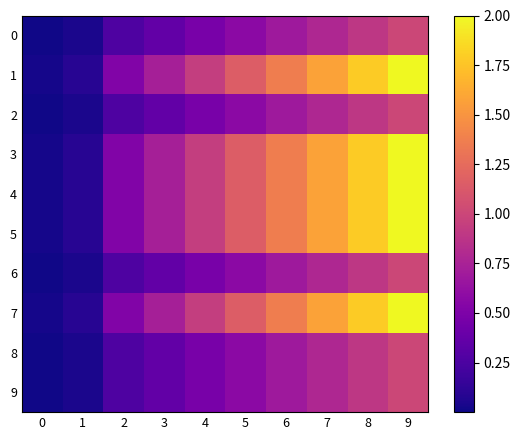

At which category is the sum across all series the highest?

9